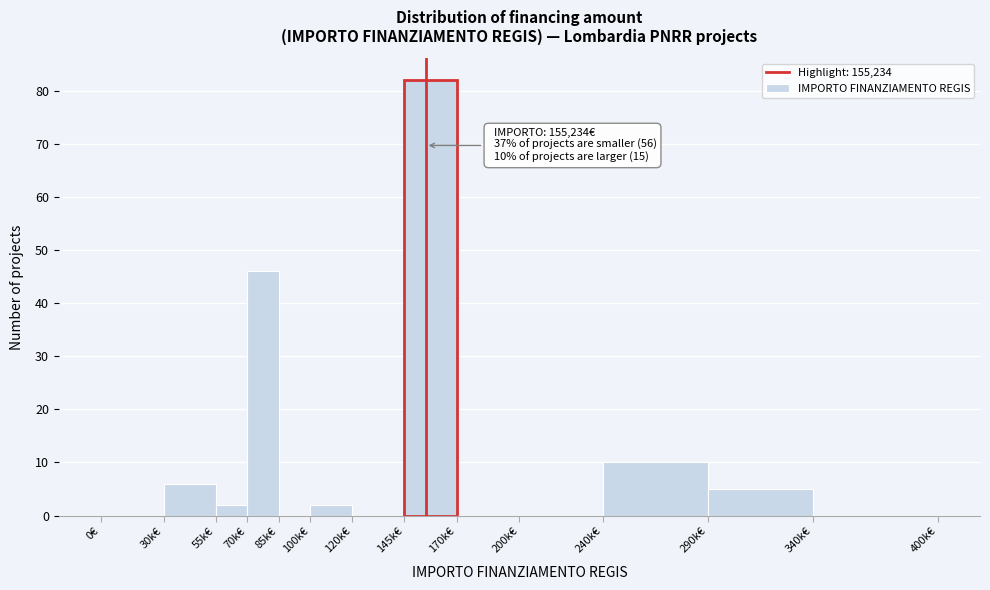

Reading left to right, extract all data points from this chart.

0€=0	30k€=6	55k€=2	70k€=46	85k€=0	100k€=2	120k€=0	145k€=82	170k€=0	200k€=0	240k€=10	290k€=5	340k€=0